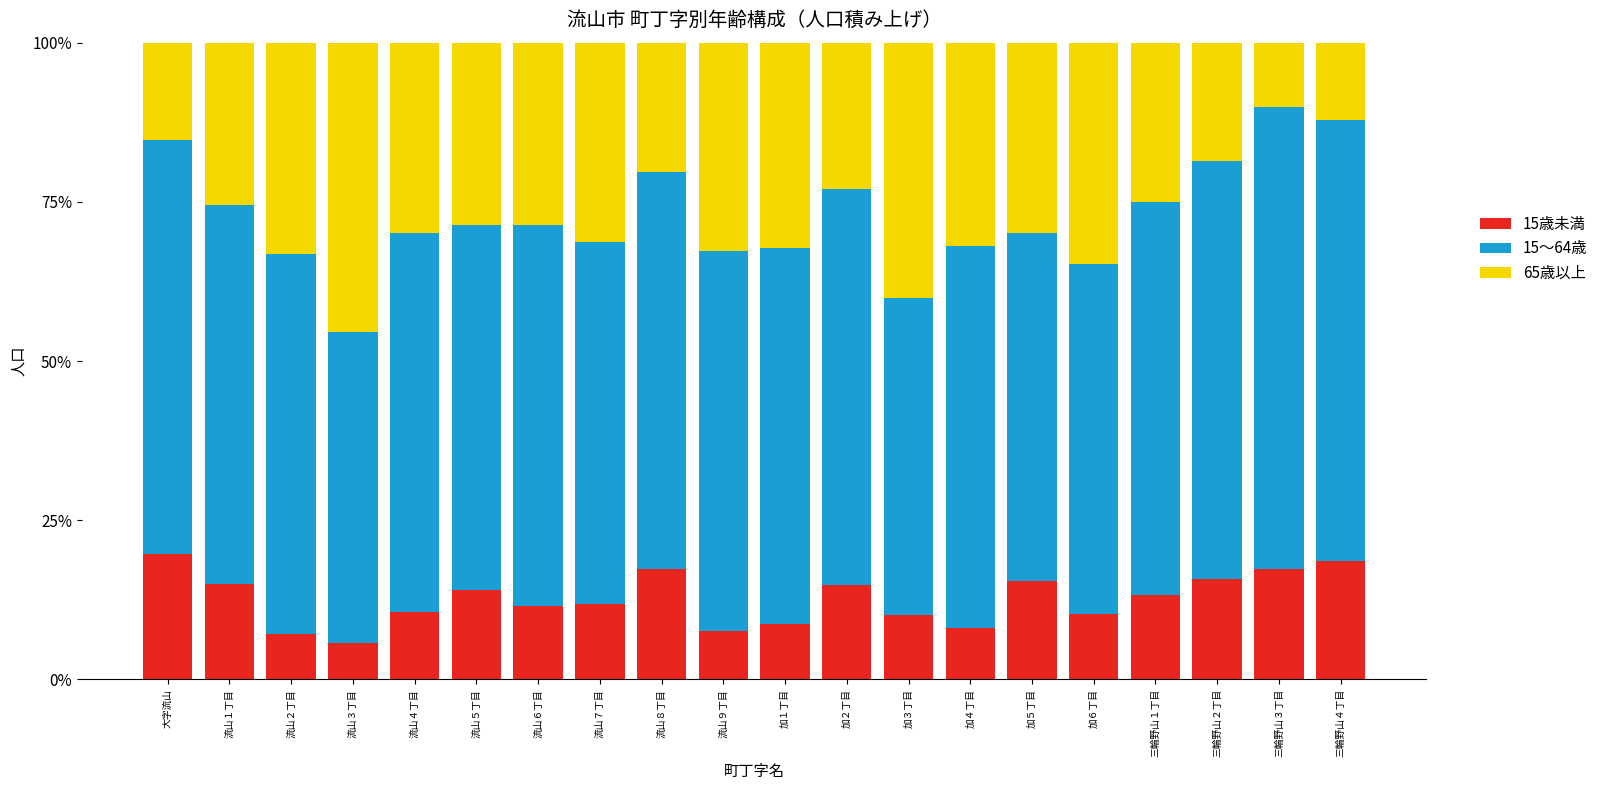

What is the total value across all series at 流山７丁目?

100.0